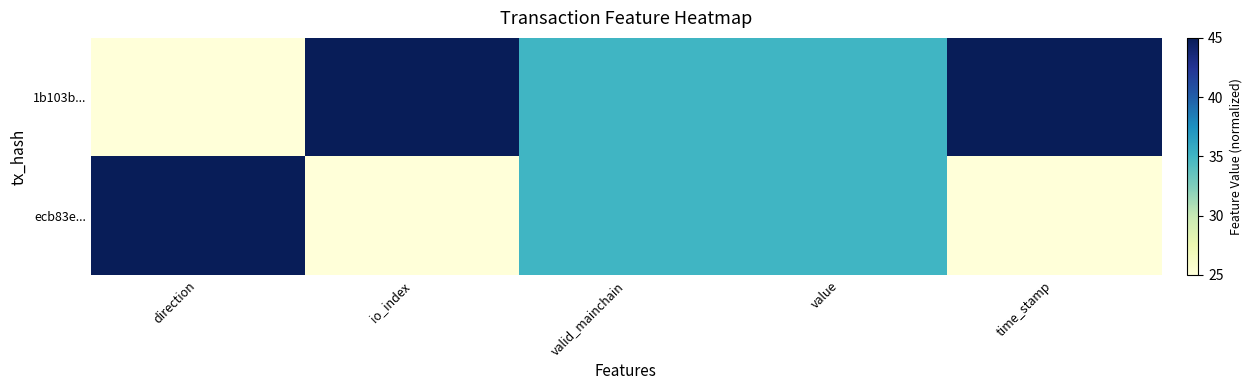

Between direction and time_stamp, which is larger?

time_stamp